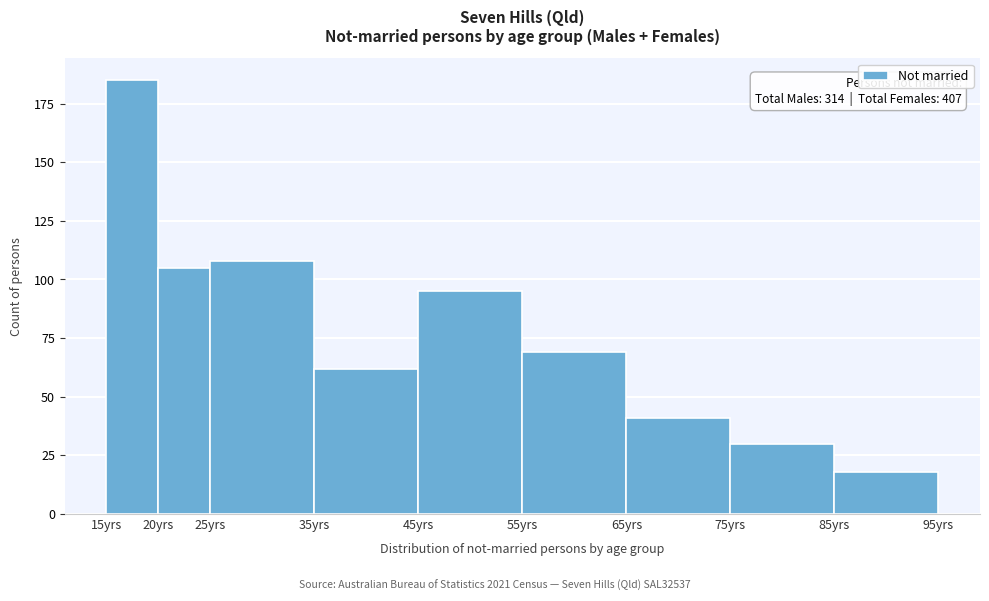

Which range on the x-axis has the tallest bar?

15 to 20